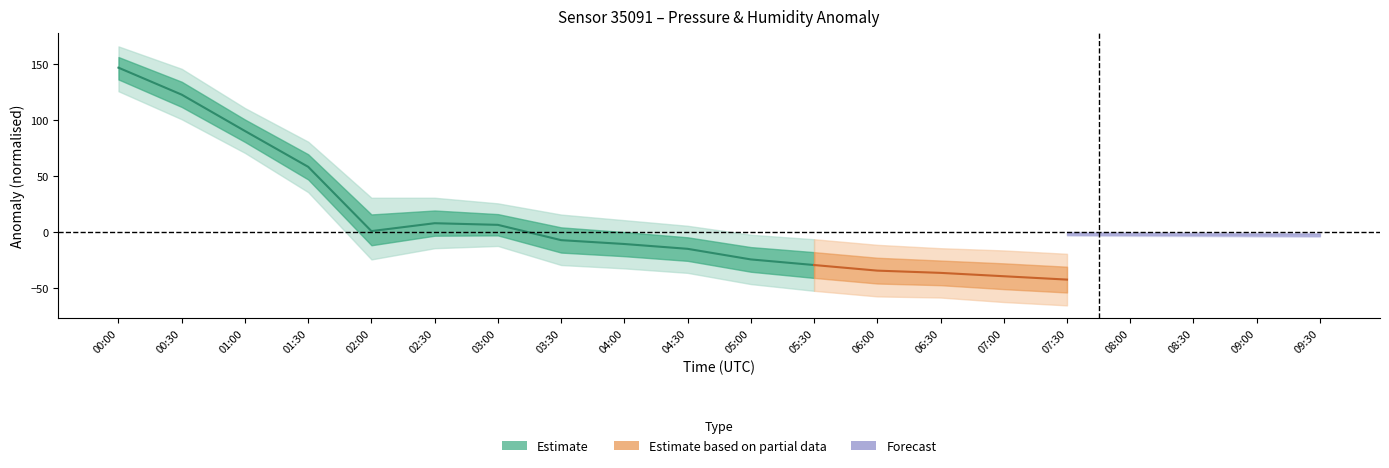

List the labels in order of value, smallest first.

05:30, 05:00, 04:30, 04:00, 03:30, 02:00, 03:00, 02:30, 01:30, 01:00, 00:30, 00:00